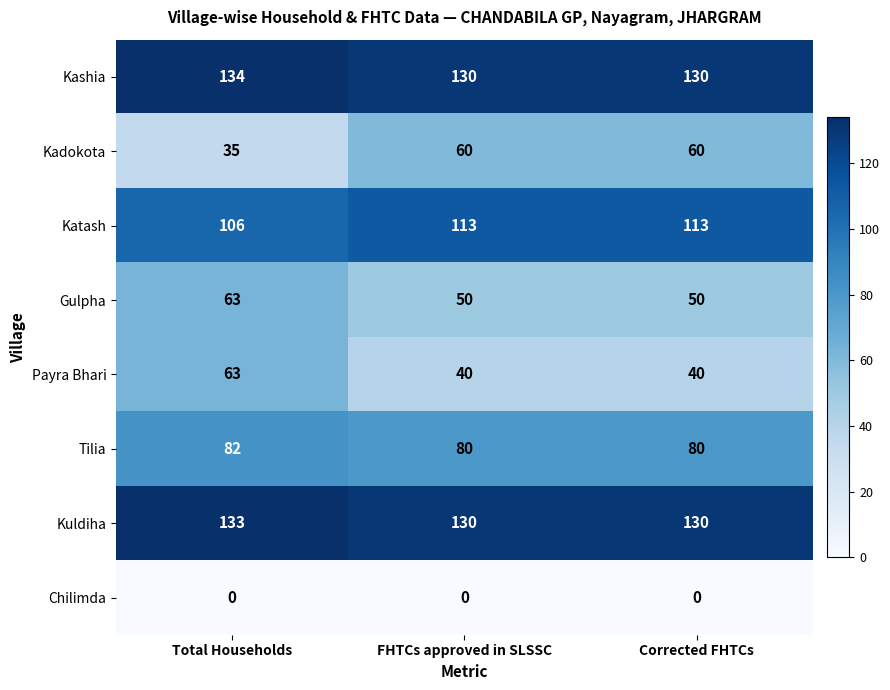

How many categories are shown in the chart?

3